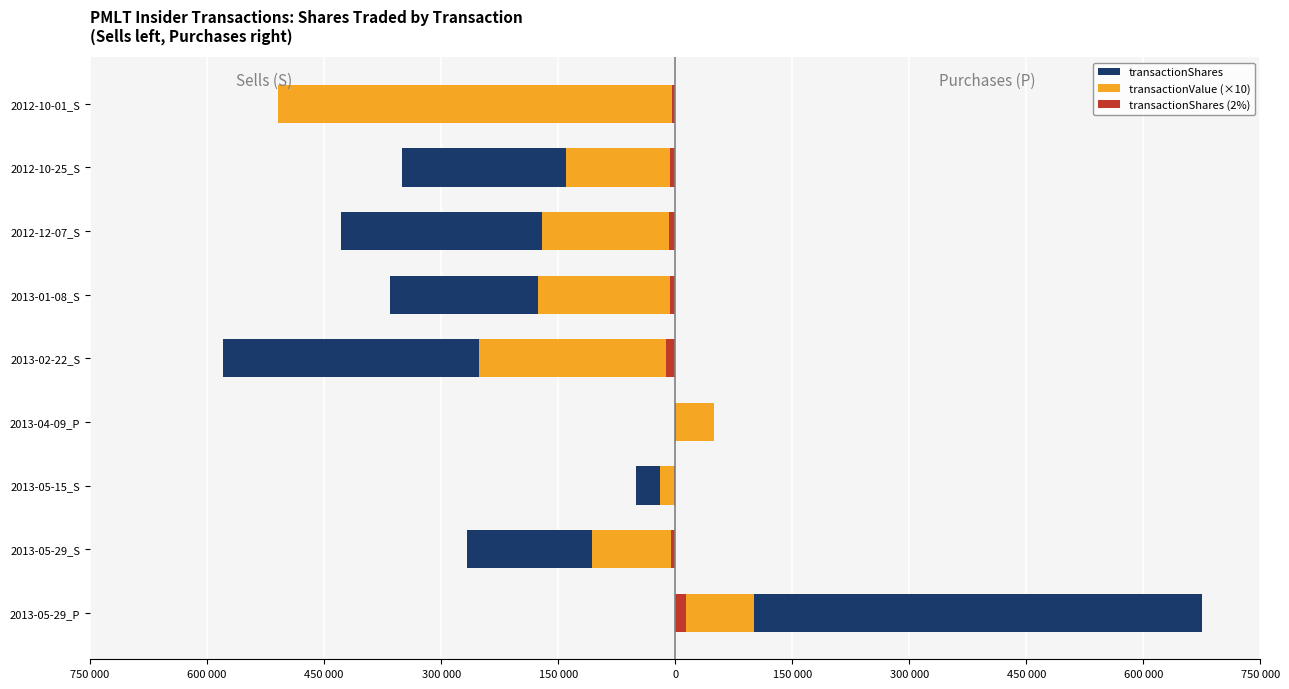

What is the difference between the maximum and minimum values in the transactionValue (S) series?

508600.0